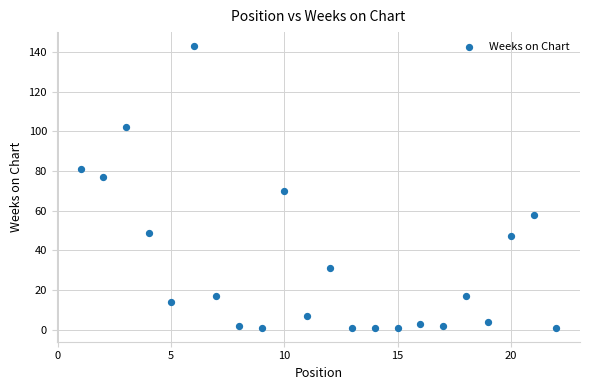

What Y value in the scatter plot is closest to 72?

70